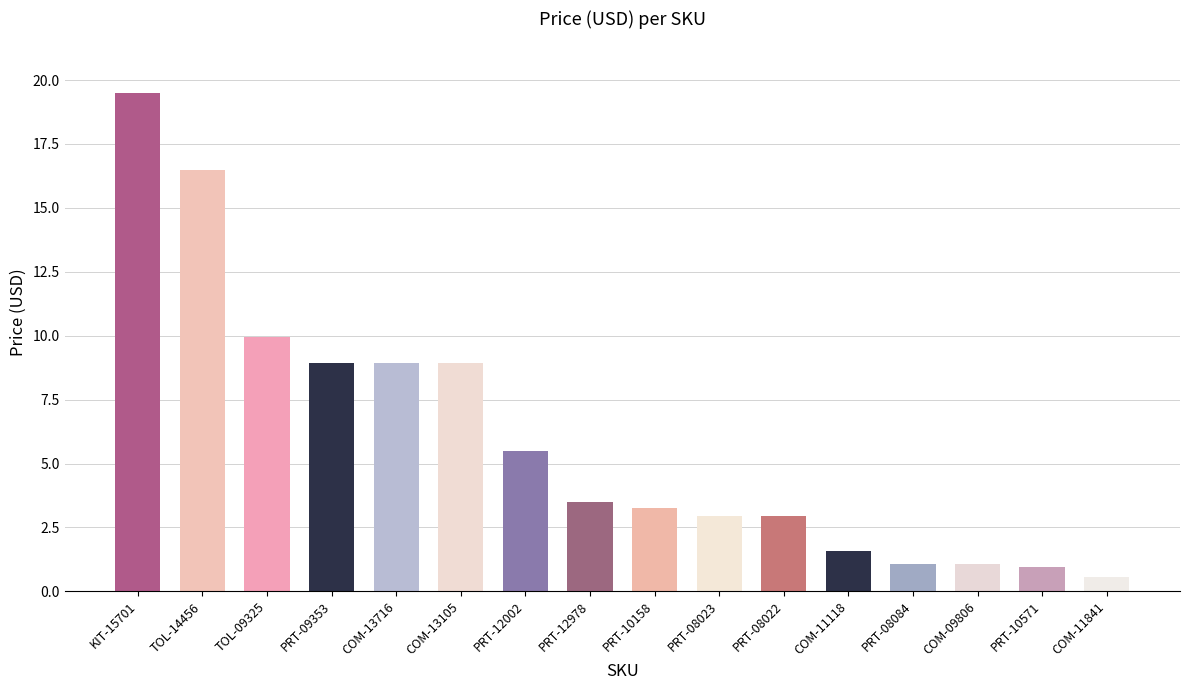

Rank the categories by value from lowest to highest.

COM-11841, PRT-10571, COM-09806, PRT-08084, COM-11118, PRT-08023, PRT-08022, PRT-10158, PRT-12978, PRT-12002, PRT-09353, COM-13716, COM-13105, TOL-09325, TOL-14456, KIT-15701